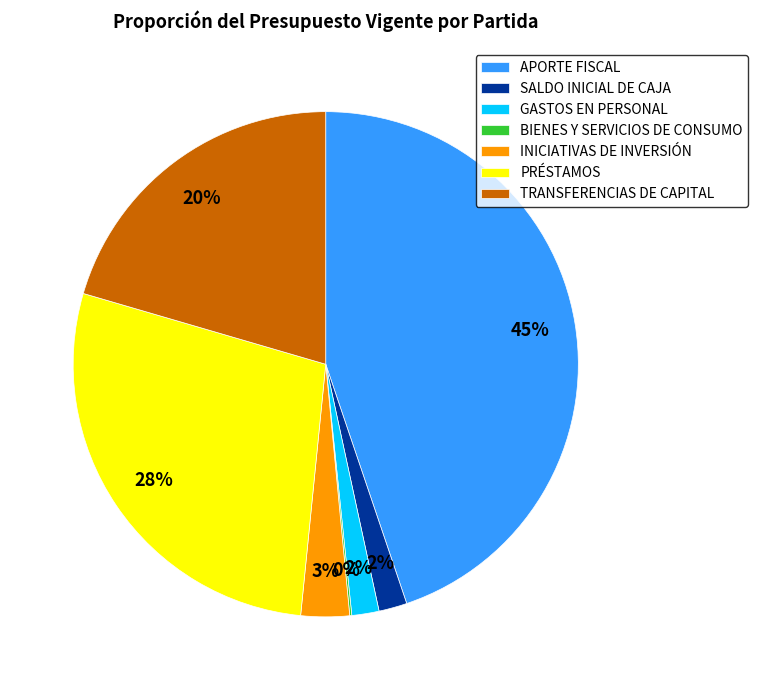

Is PRÉSTAMOS the majority of the pie?

No